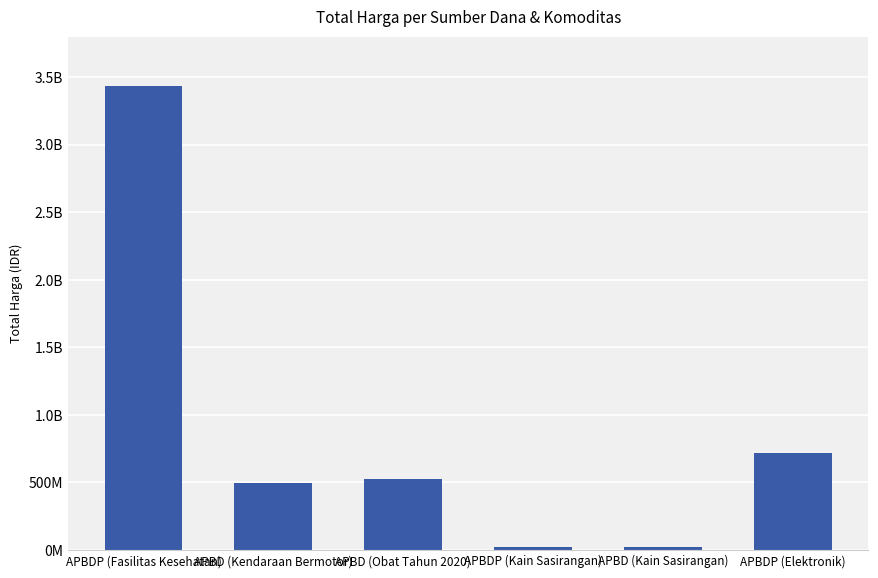

What is the maximum value shown in the chart?

3434259390